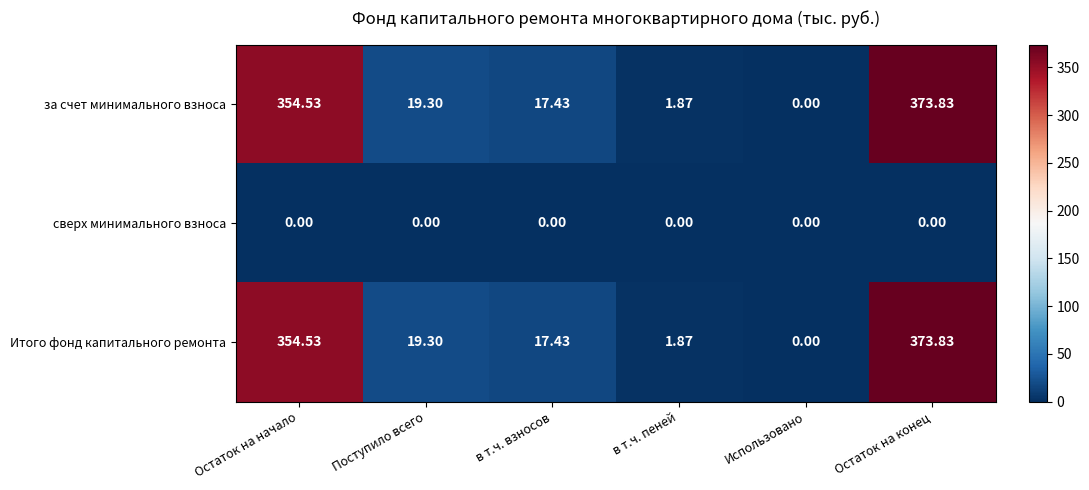

At which label does за счет минимального взноса first exceed 19?

Остаток на начало